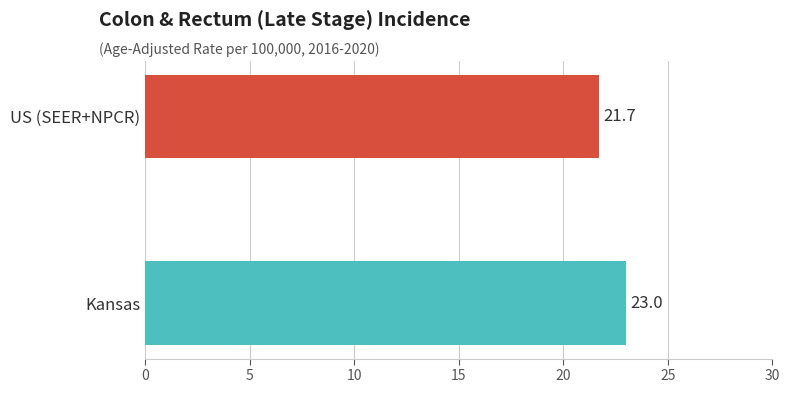

List the labels in order of value, largest first.

Kansas, US (SEER+NPCR)